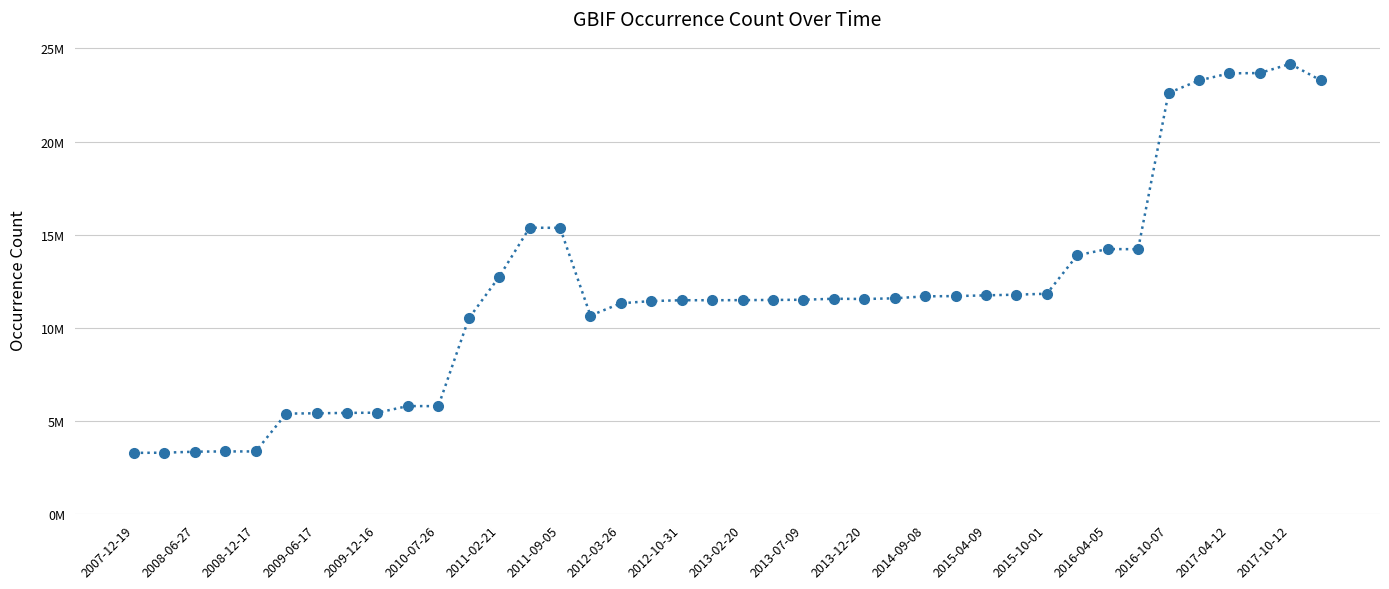

How many points are lower than both their immediate neighbors (excluding endpoints)?

6